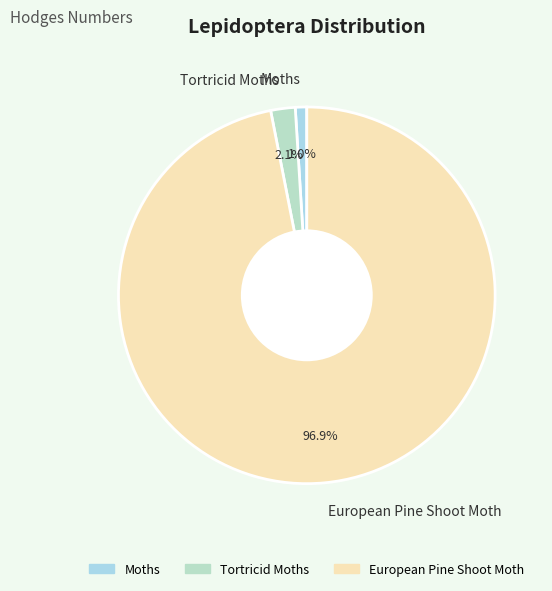

Which category has the biggest portion of the pie?

European Pine Shoot Moth